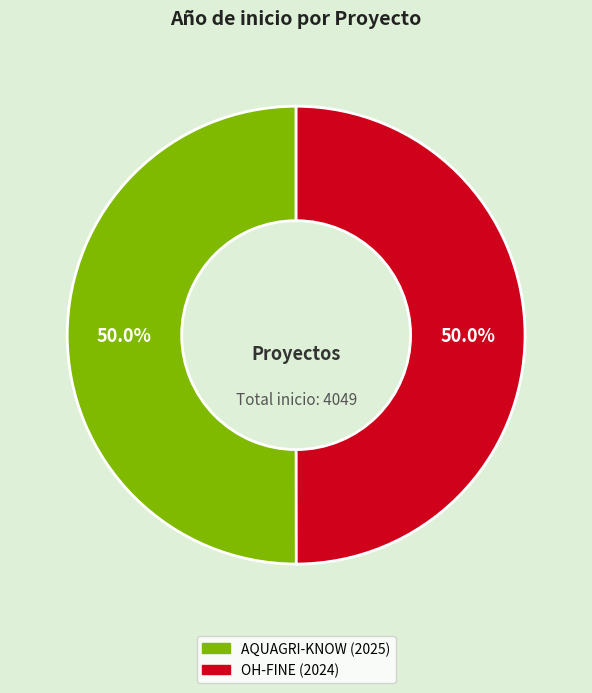

Approximately how many times larger is the value at AQUAGRI-KNOW (2025) compared to OH-FINE (2024)?

1.0